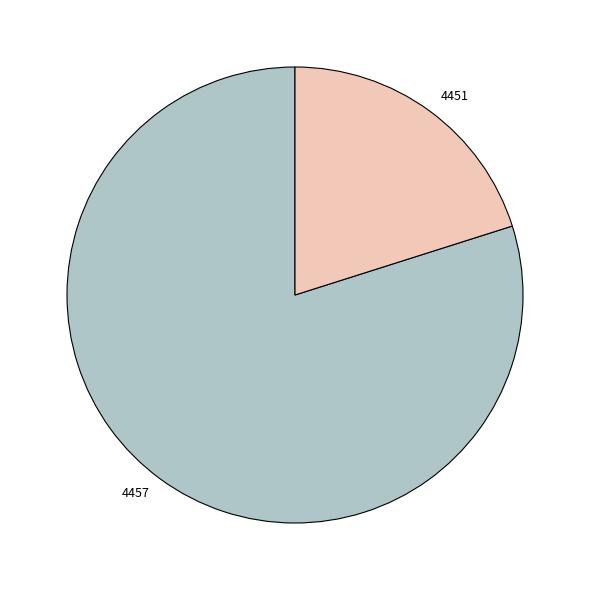

The 4457 slice represents 90% of the pie. True or false?

False